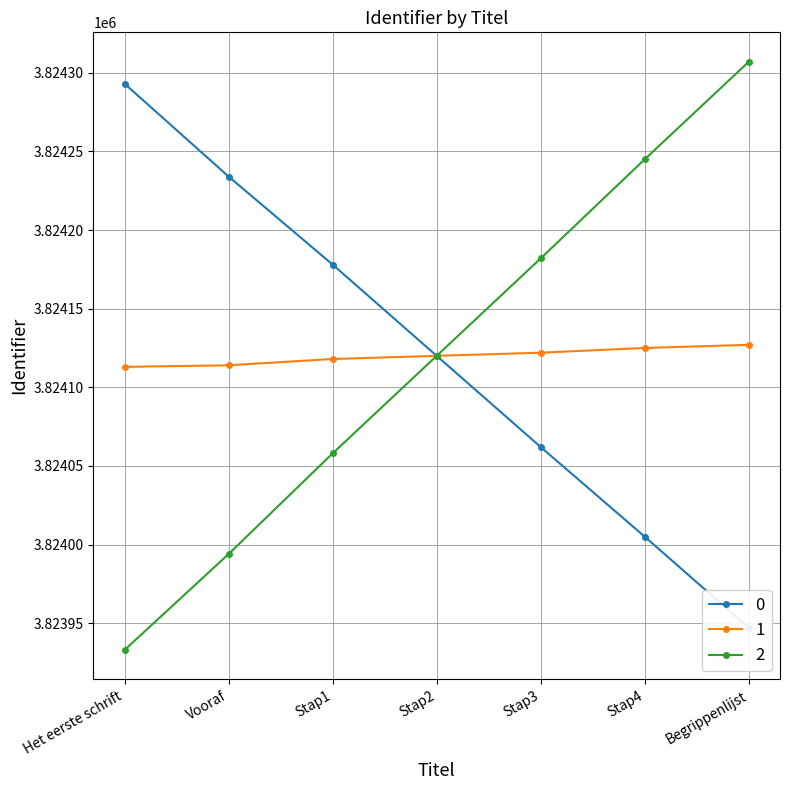

Rank the series at Begrippenlijst from lowest to highest value.

2, 0, 1